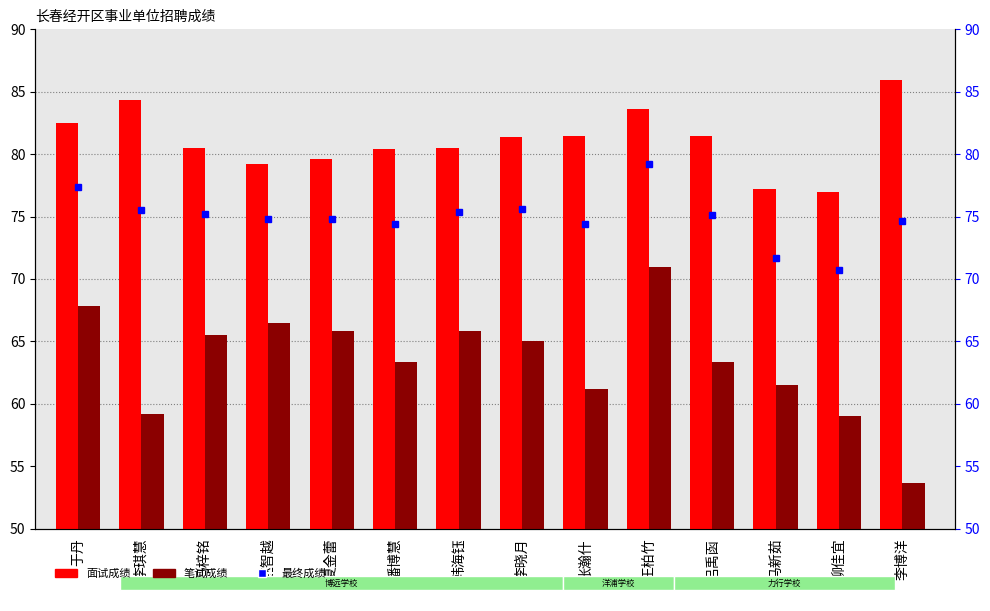

What is the label of the 13th bar from the left?

柳佳宜